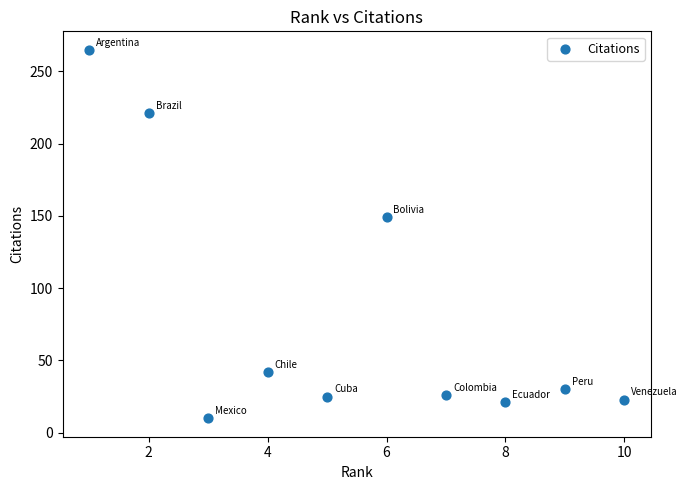

What is the range of Y values (max minus min)?

255